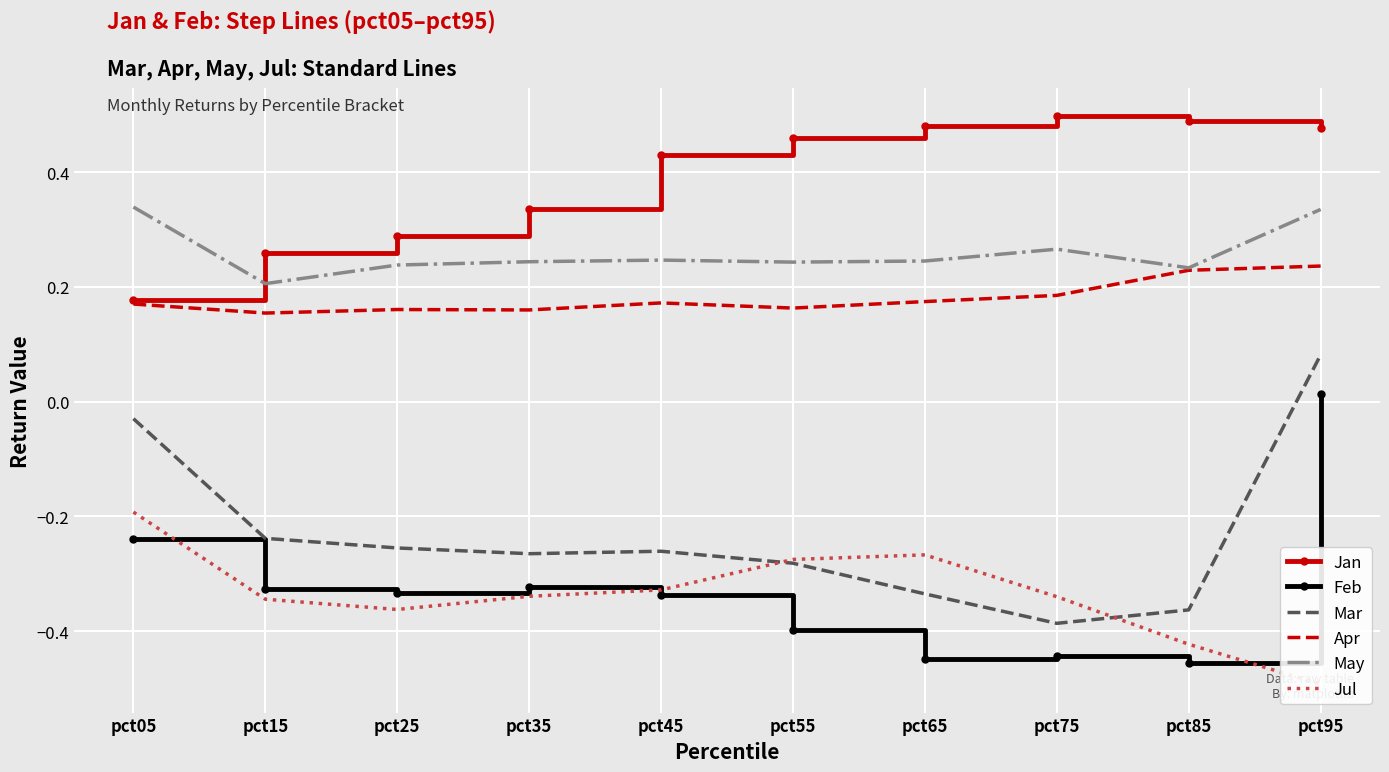

Is this an area chart (filled region under the line)?

No